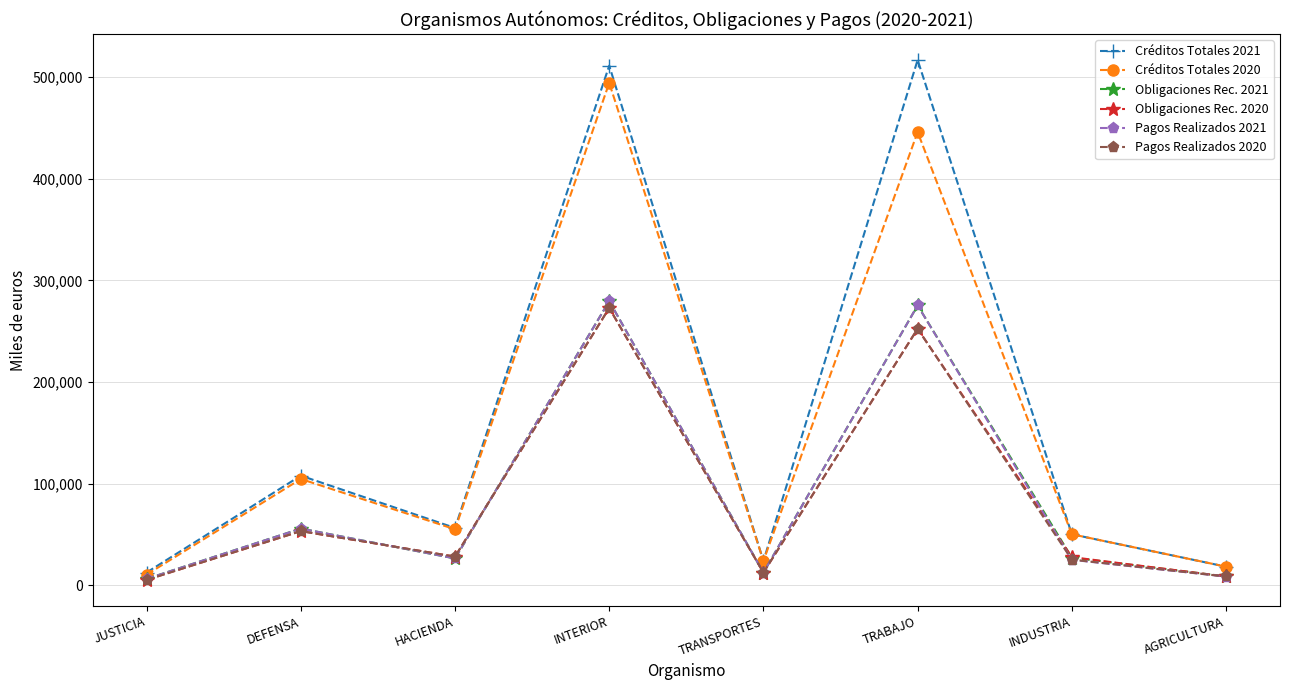

Is the value of Obligaciones Rec. 2021 at AGRICULTURA greater than the value of Pagos Realizados 2020 at INDUSTRIA?

No